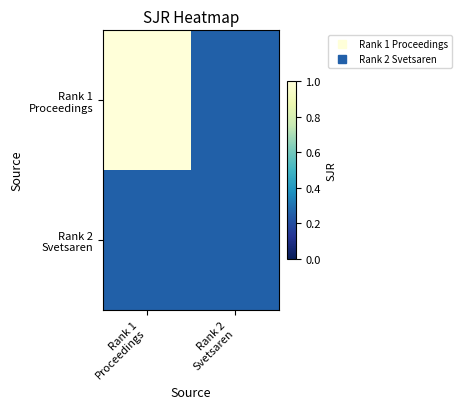

List the series in order of their overall mean, lowest first.

Rank 2 Svetsaren, Rank 1 Proceedings